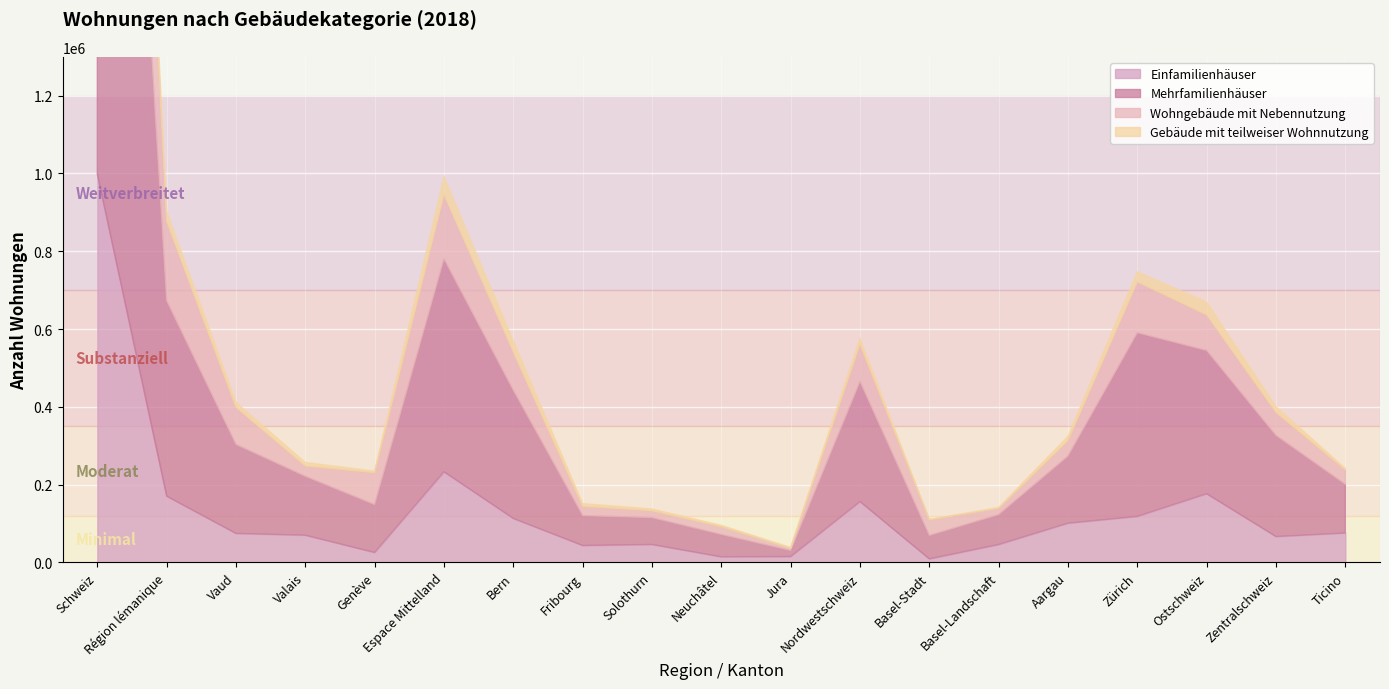

What is the smallest value displayed?

1216